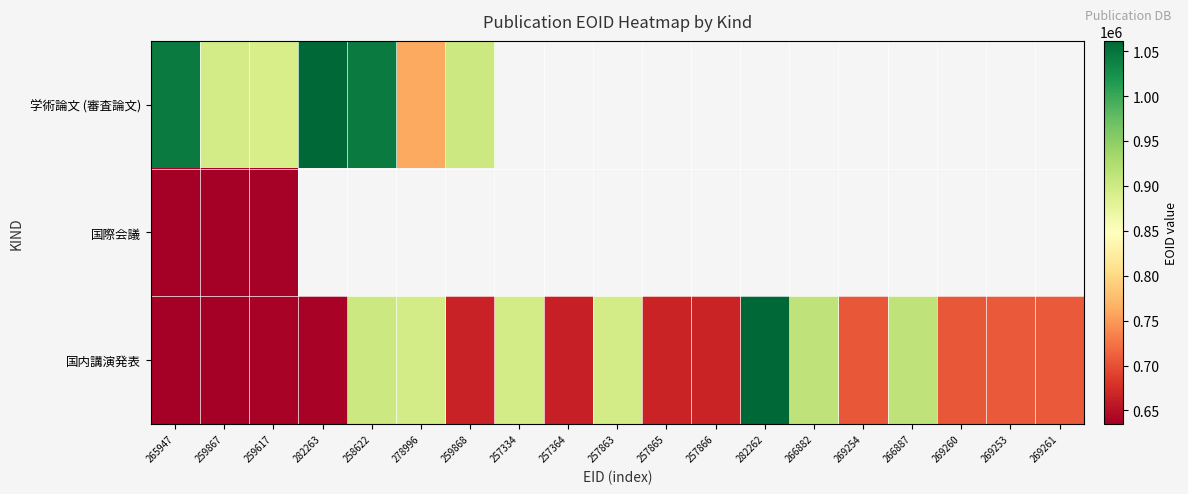

Which category has the lowest value in the 学術論文 (審査論文) series?

278996